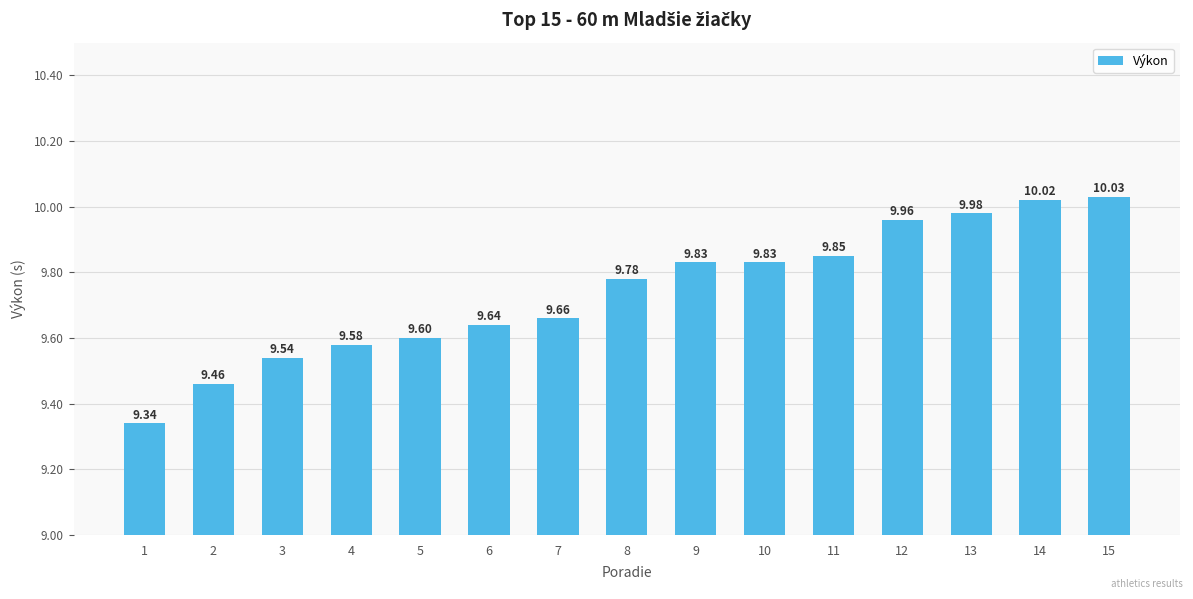

At which label is the value closest to 9?

1